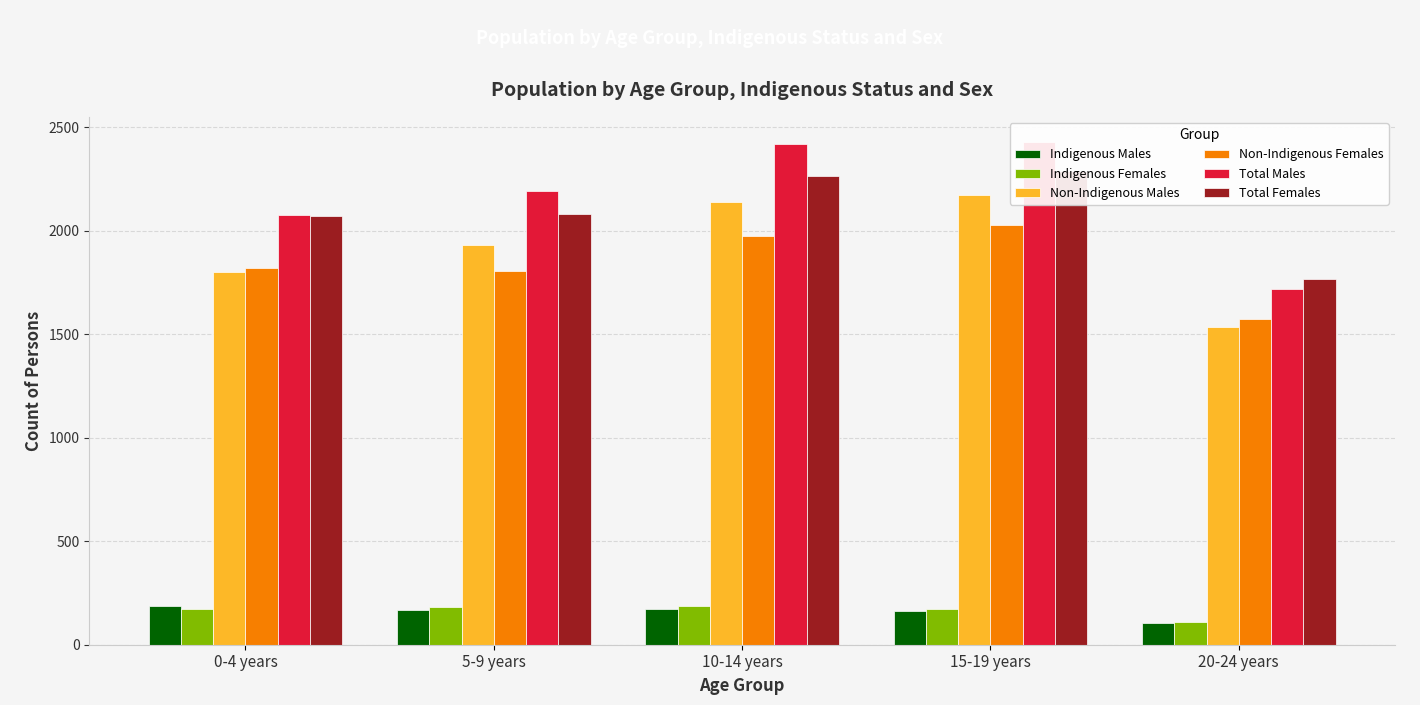

How many categories are shown in the chart?

5